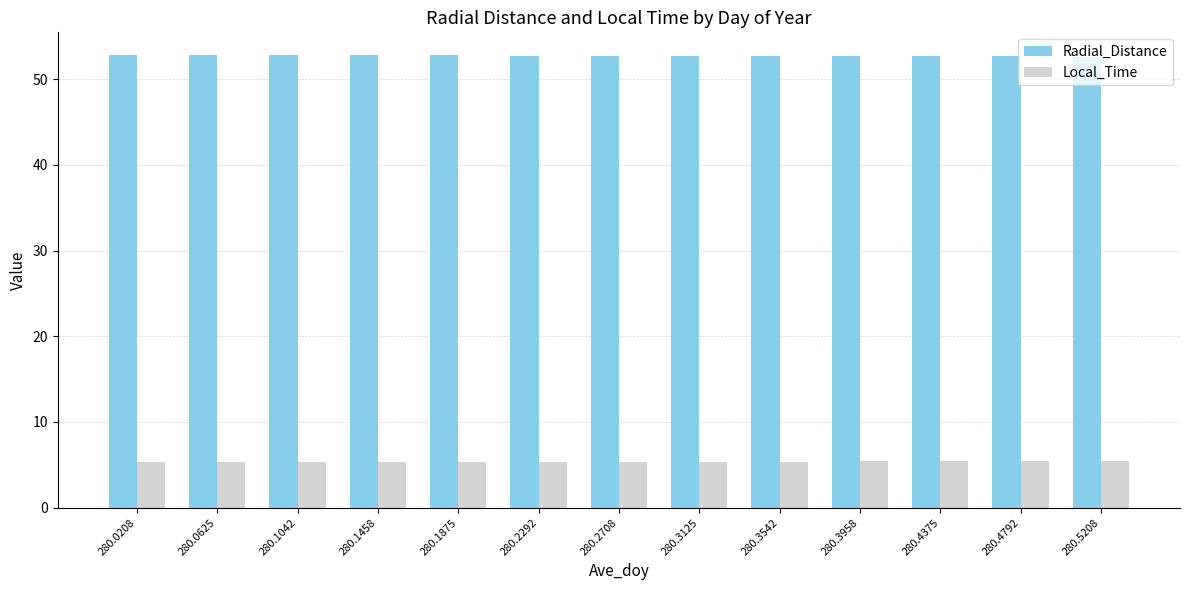

What are all the series names shown in the legend?

Radial_Distance, Local_Time